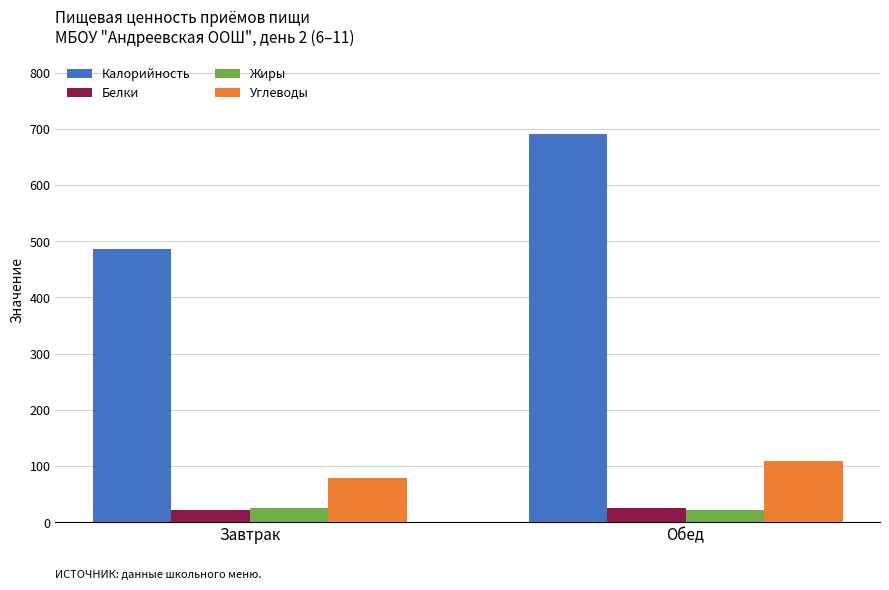

What is the total value across all series at Завтрак?

611